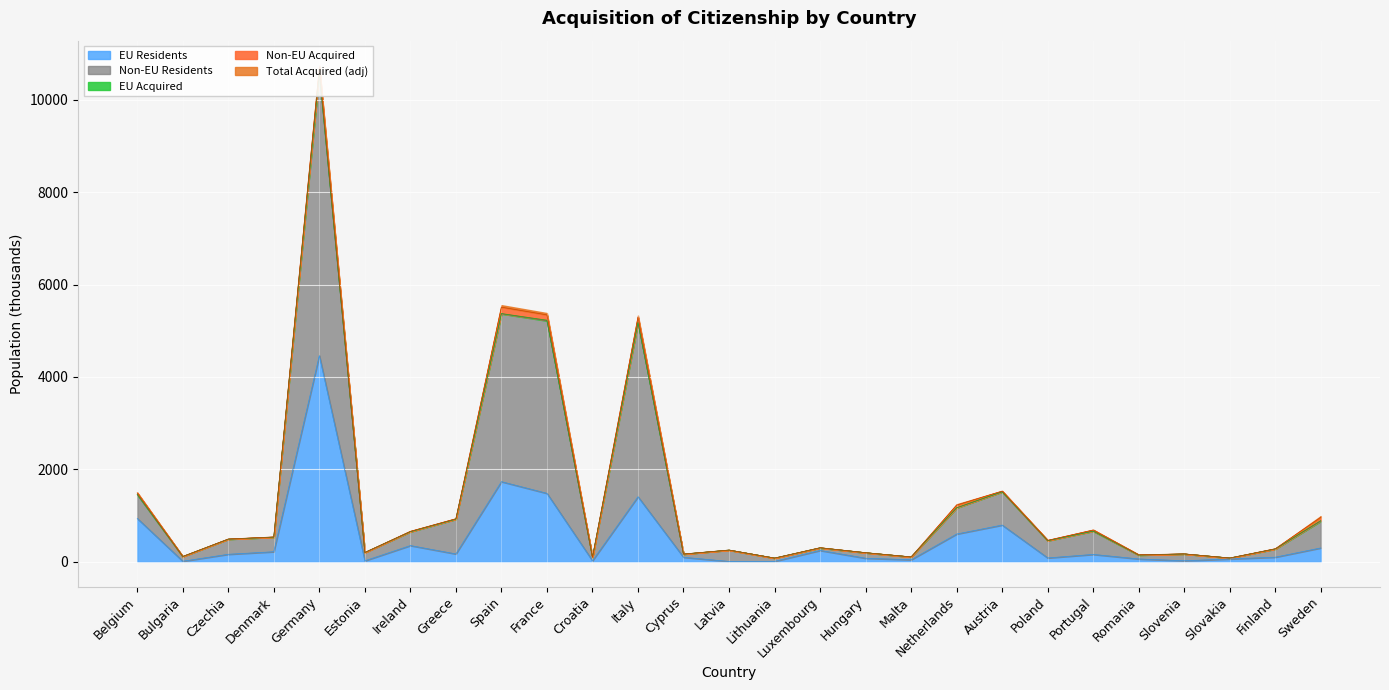

True or false: EU Residents has a value of 937.5 at Belgium.

True